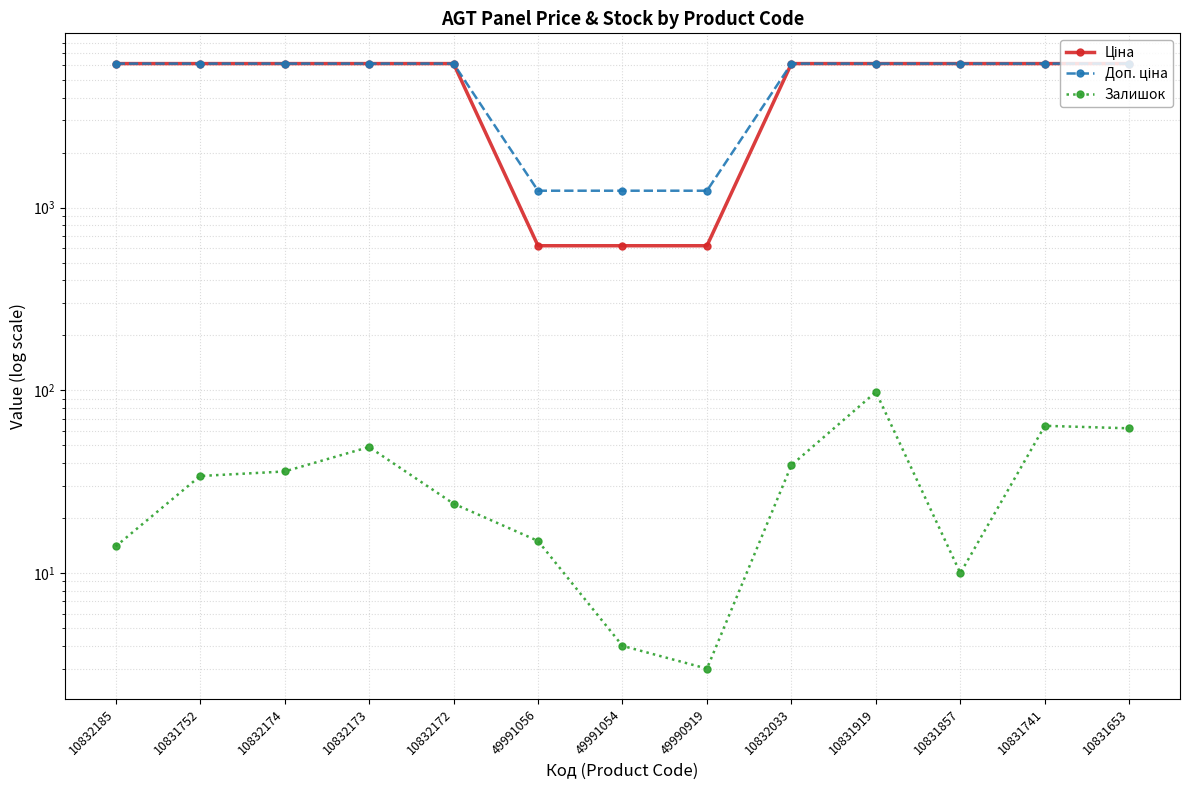

Is the value of Залишок at 10831857 greater than the value of Ціна at 49991056?

No